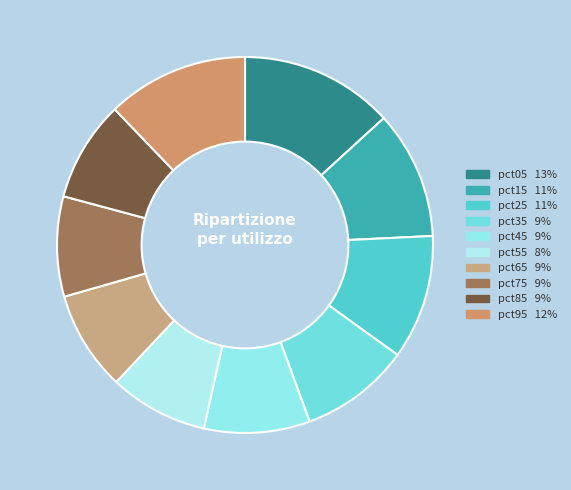

Combined, what portion of the pie is pct45 and pct35?

18.6%